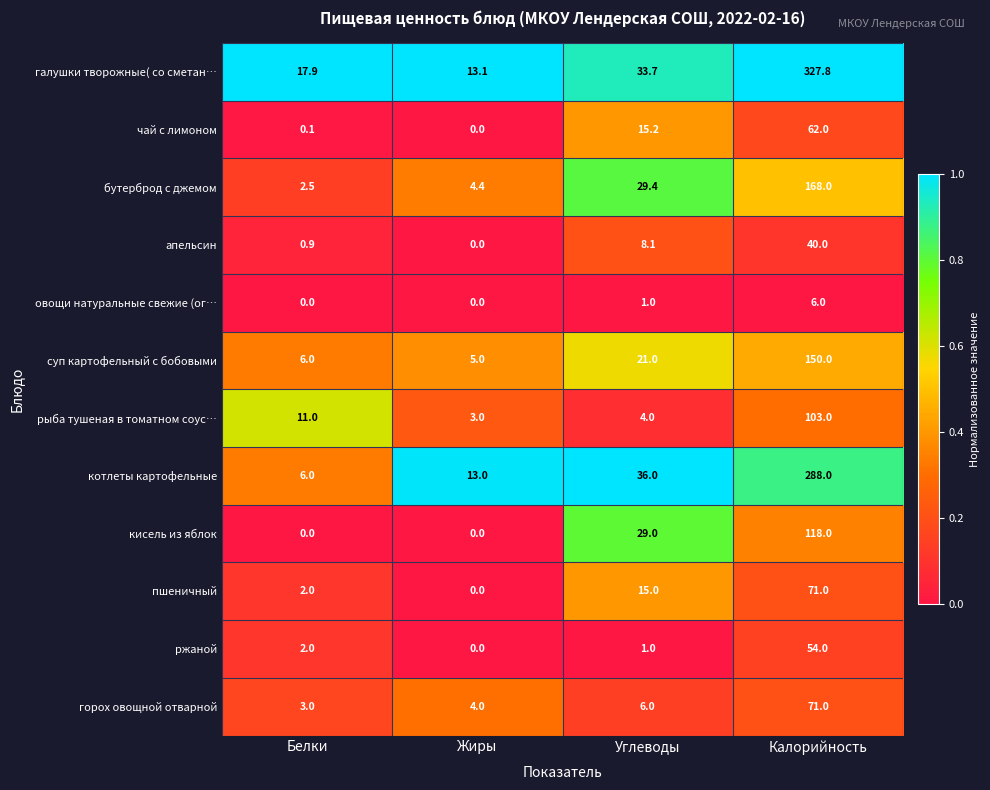

What is the maximum value for рыба тушеная в томатном соус…?

103.0